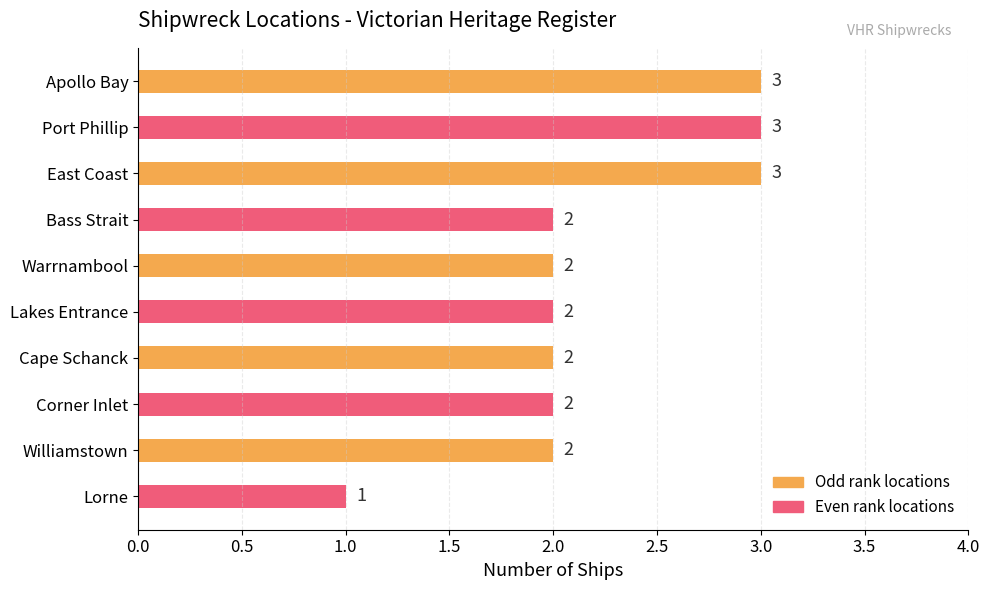

Is it true that the value at Warrnambool is 4?

False